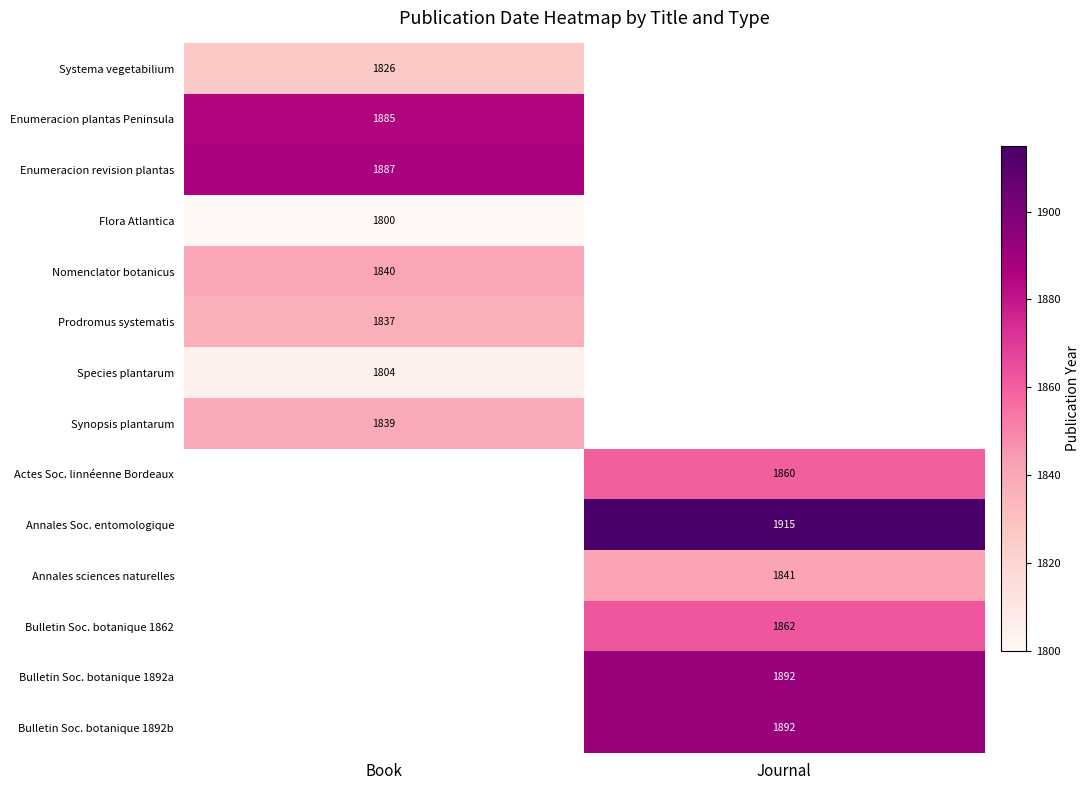

The value of Bulletin Soc. botanique 1892a at Journal is 1892. True or false?

True